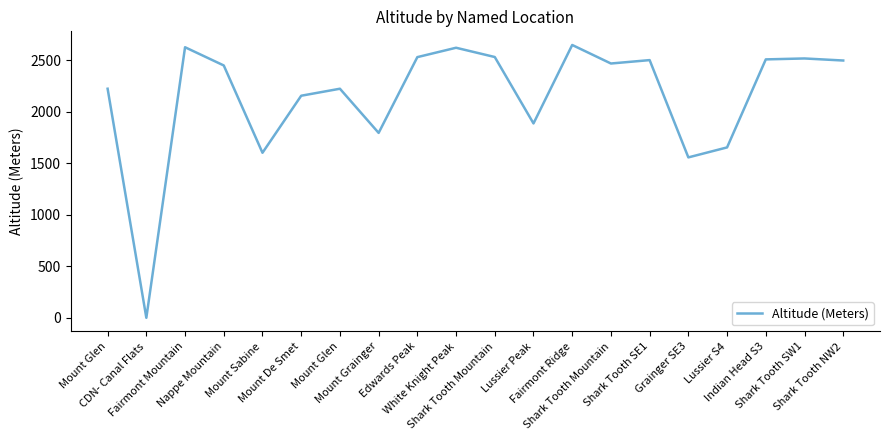

The value at Lussier Peak is 1888. True or false?

True